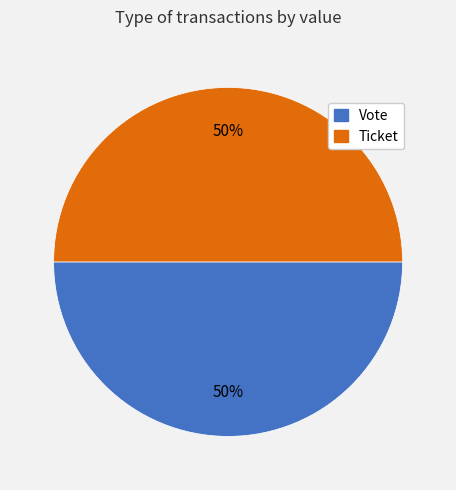

Combined, do Vote and Ticket account for over 50%?

Yes